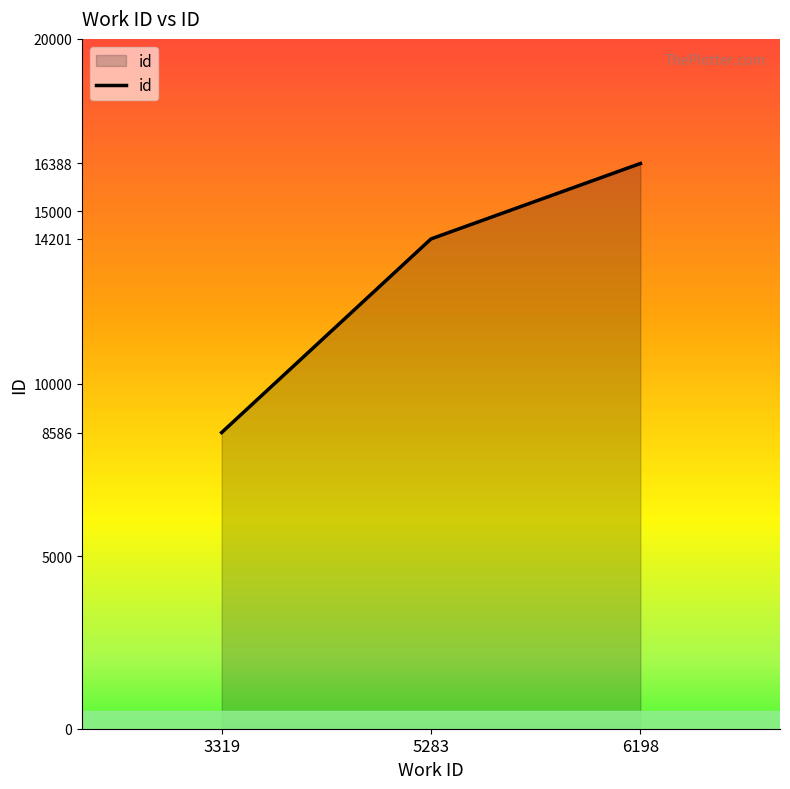

What is the maximum value shown in the chart?

16388